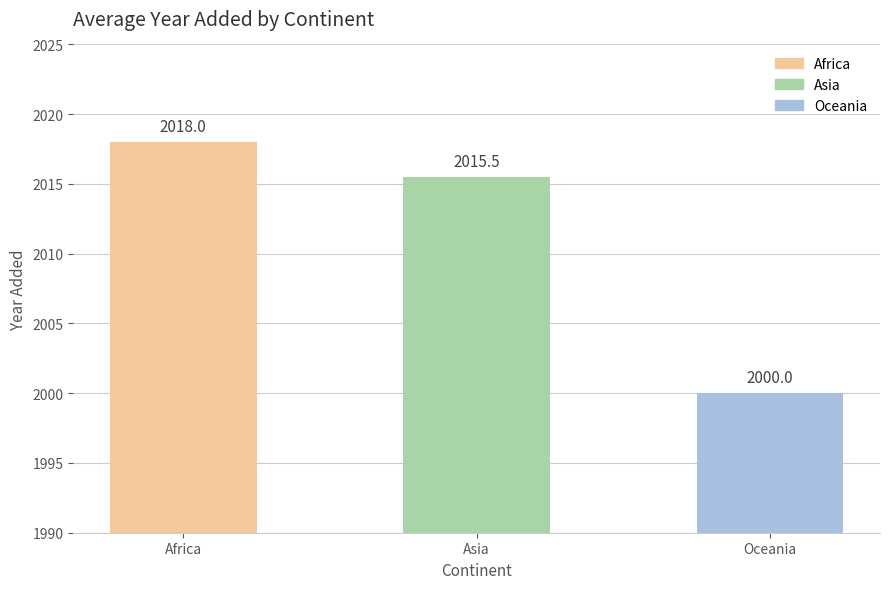

What is the label of the 3rd bar from the right?

Africa